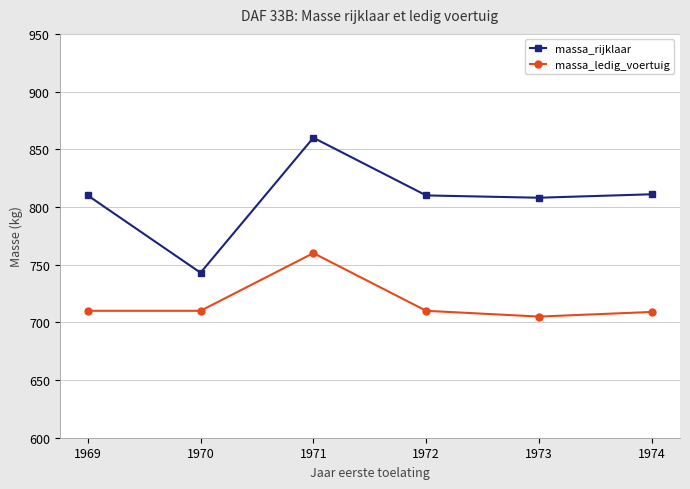

What is the minimum value for massa_ledig_voertuig?

705